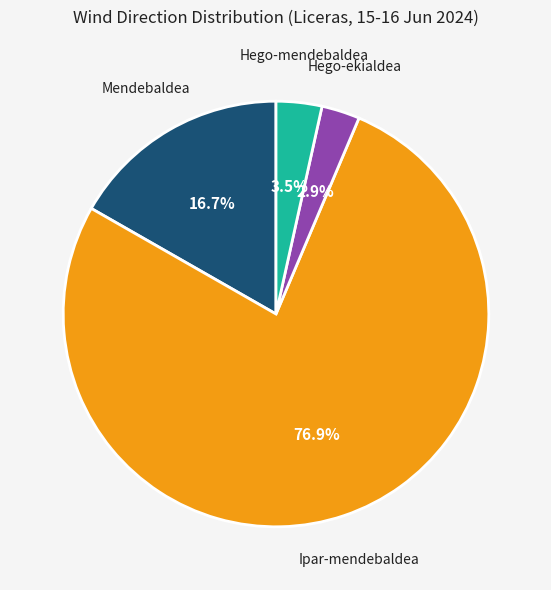

What is the ratio of the value at Mendebaldea to the value at Hego-ekialdea?

5.8